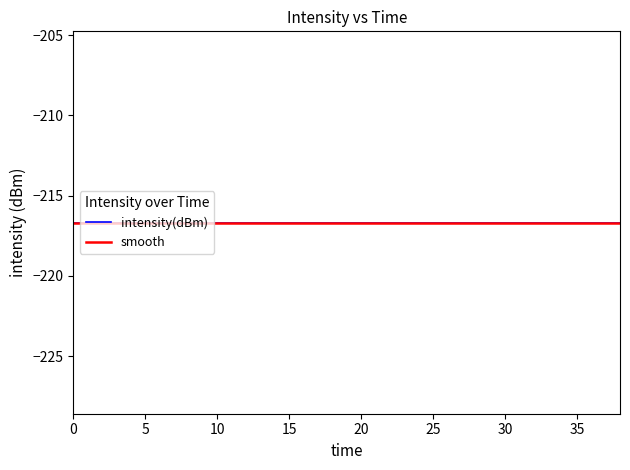

Between 6 and 14, which is larger?

6